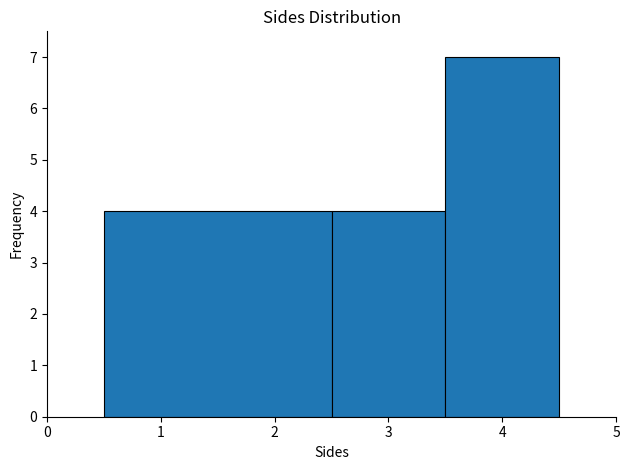

How tall is the bar that spans 0.5 to 2.5 on the x-axis? The values are not printed on the chart, so give them approximately, as read against the axis.

4